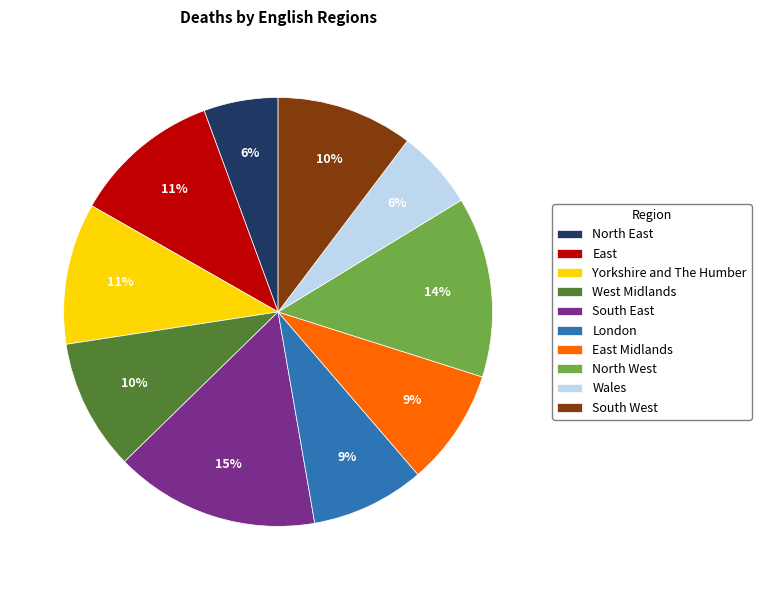

What is the largest slice in the pie chart?

South East